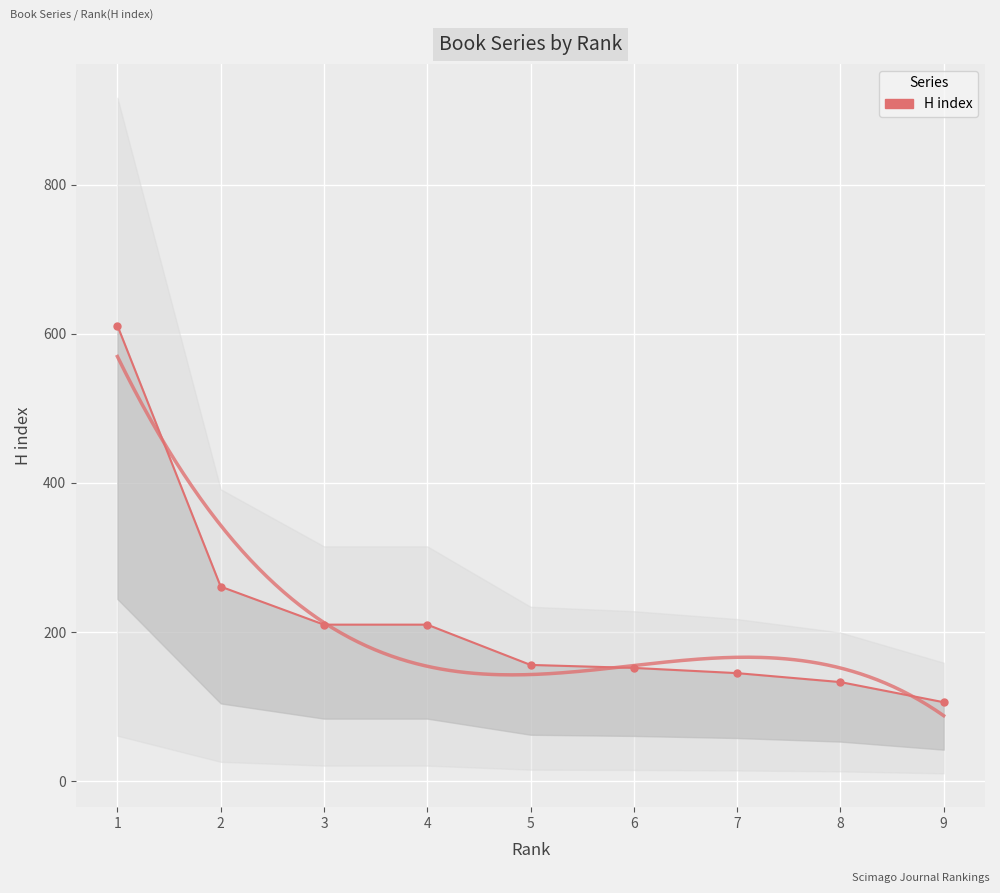

What is the value of the 4th point from the left?

210